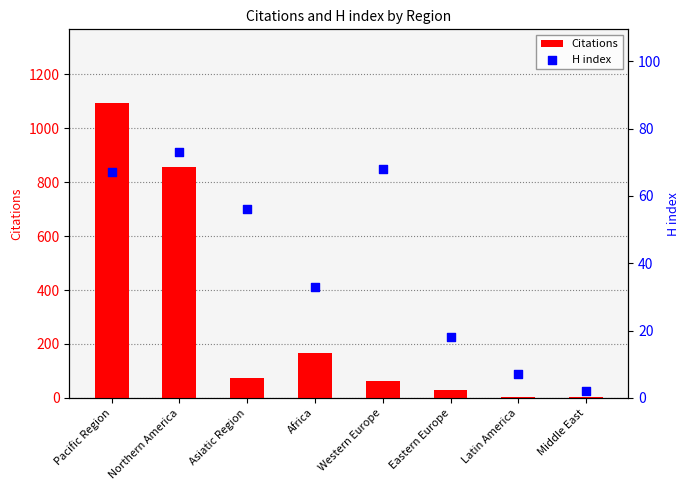

What is the total value across all series at Middle East?

5